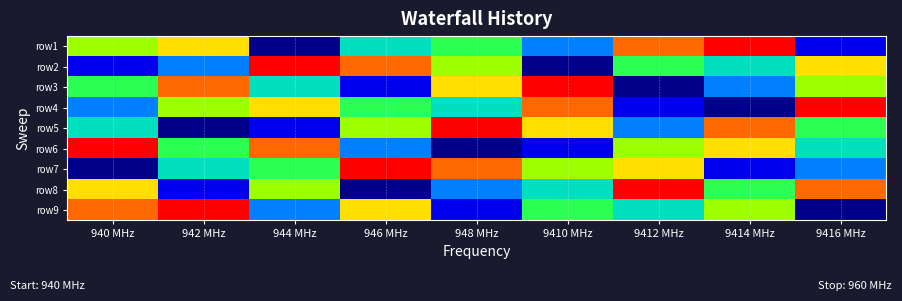

Rank the series by their maximum value, from lowest to highest.

row1, row2, row3, row4, row5, row6, row7, row8, row9